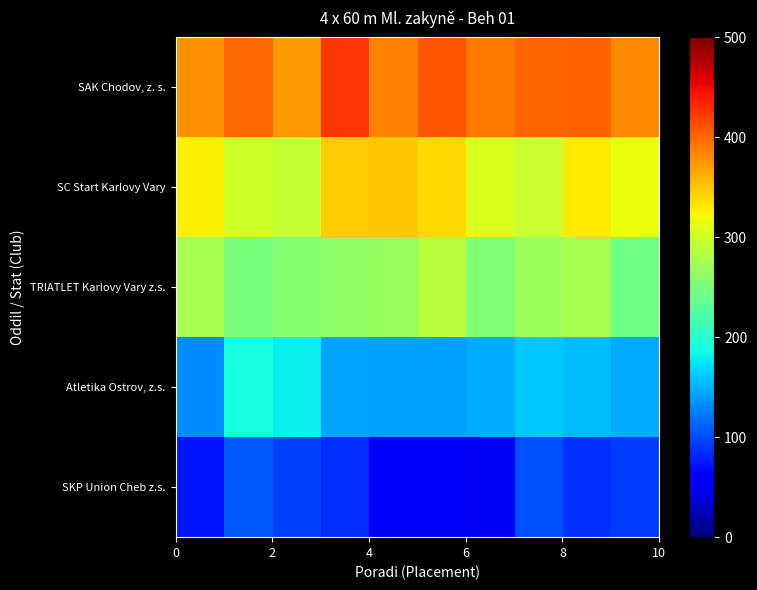

Which series has the widest spread of values?

Atletika Ostrov, z.s.